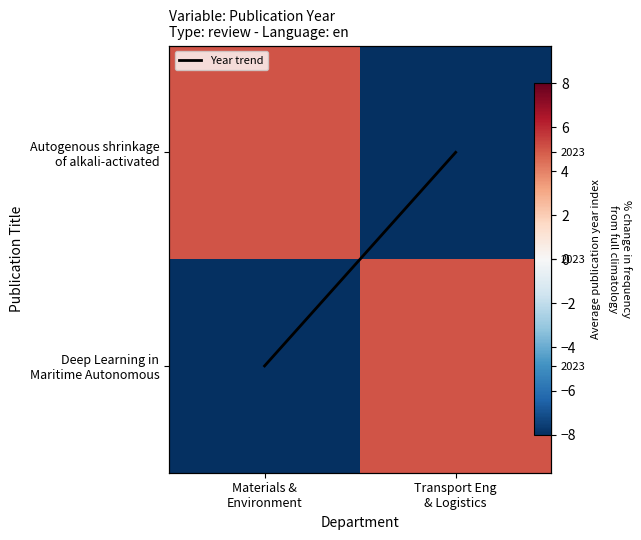

Is it true that Autogenous shrinkage of alkali-activated equals -13 at Transport Eng & Logistics?

False